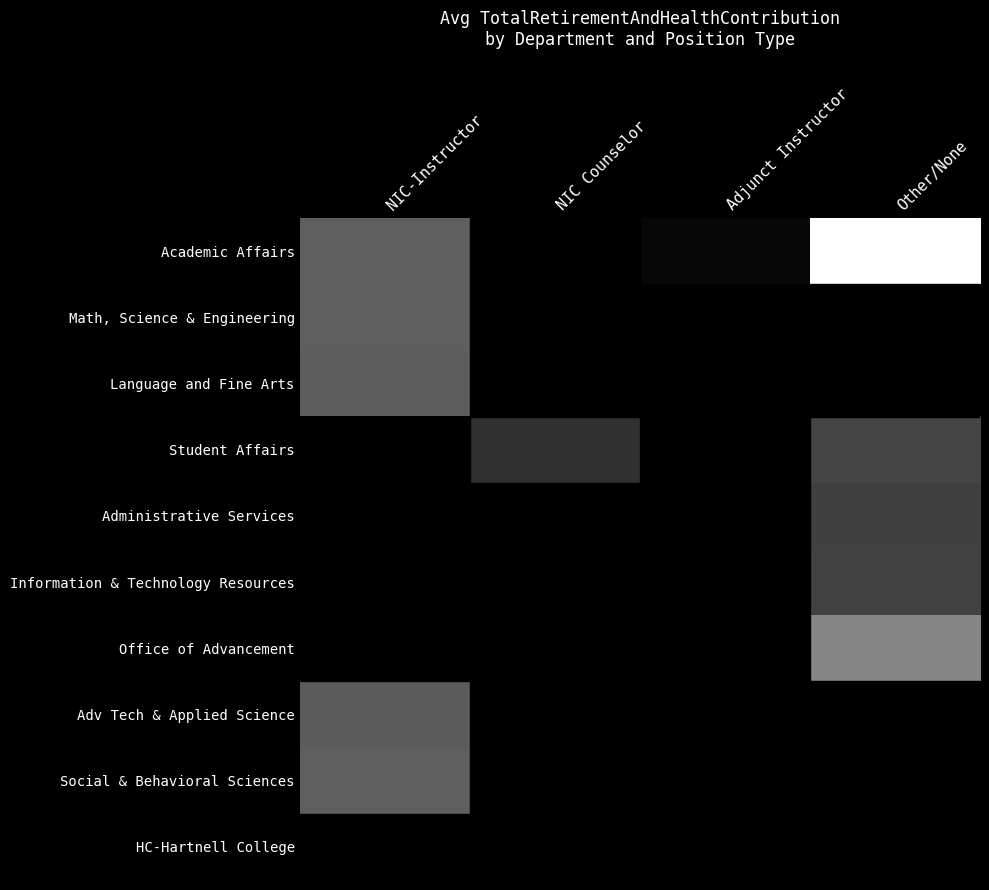

How many values in Adv Tech & Applied Science are above zero?

1